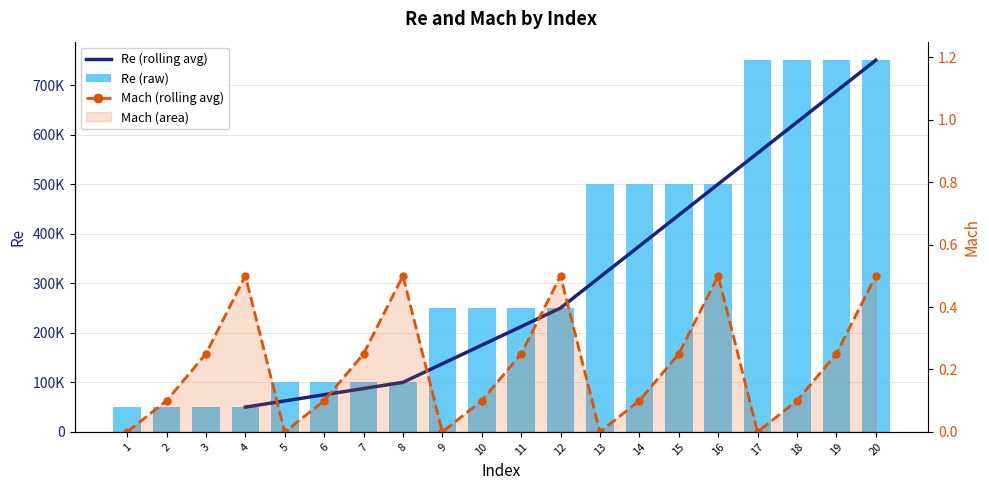

List the series in order of their peak value, lowest first.

Mach, Re